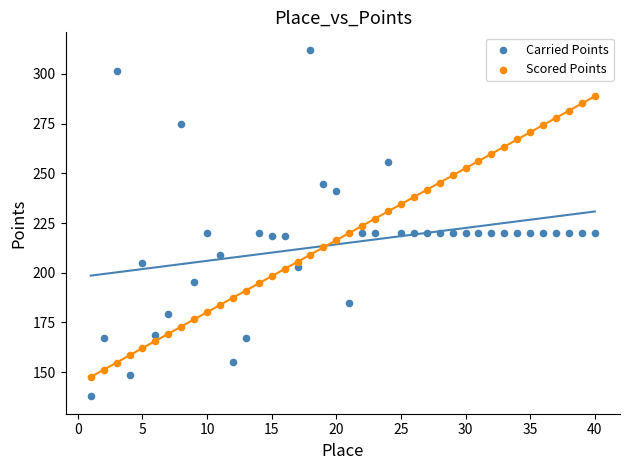

Which series contains the lowest Y value?

Carried Points